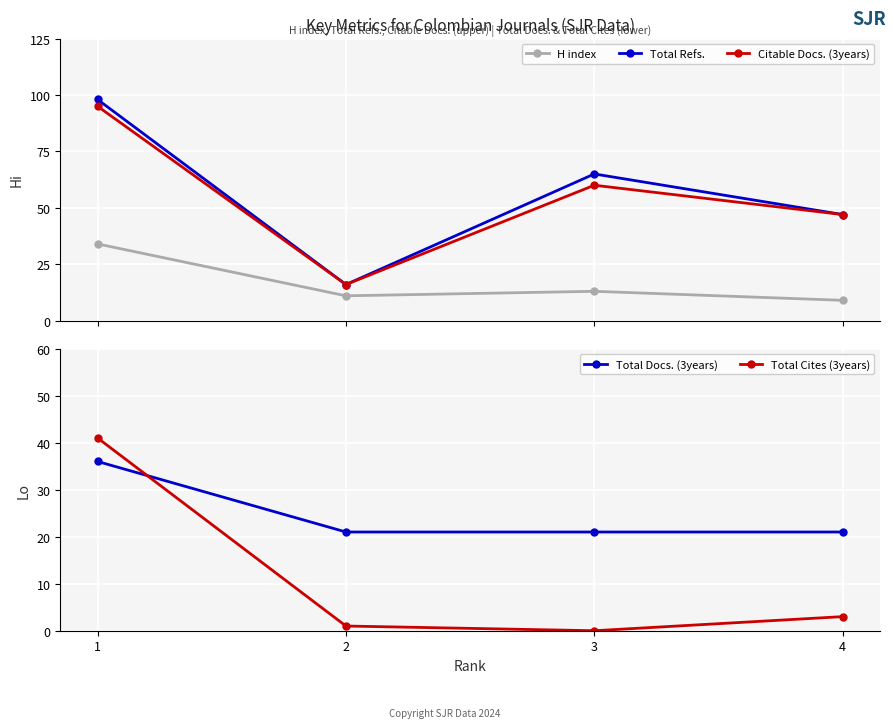

What is the sum of the Total Docs. (3years) values at 4 and 1?

57